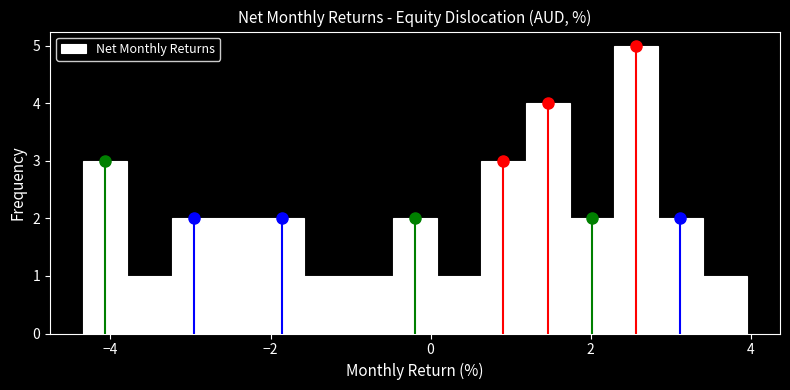

Read against the x-axis, roughly where is the centre of the tallest bar?

2.6